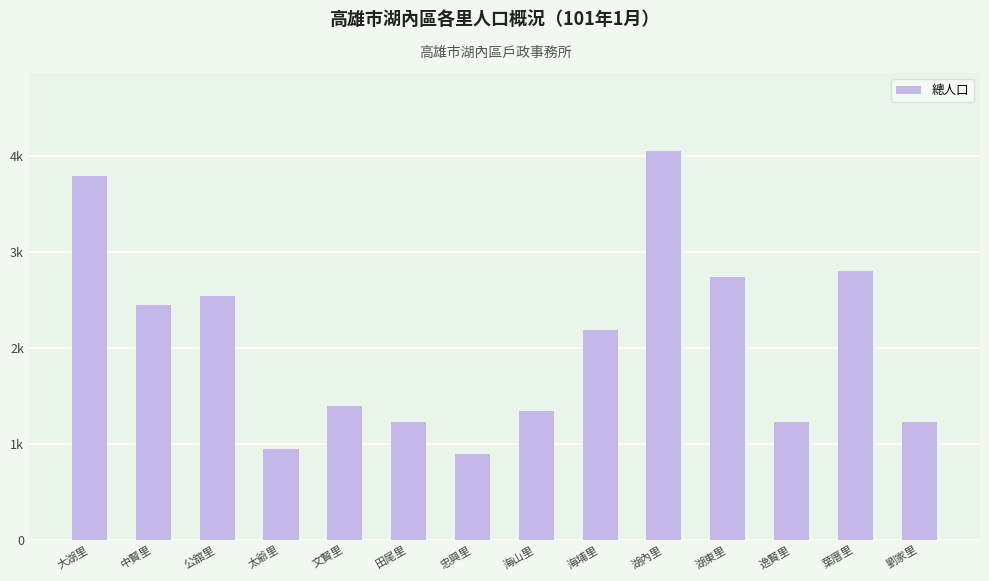

Which has a higher value, 田尾里 or 大湖里?

大湖里